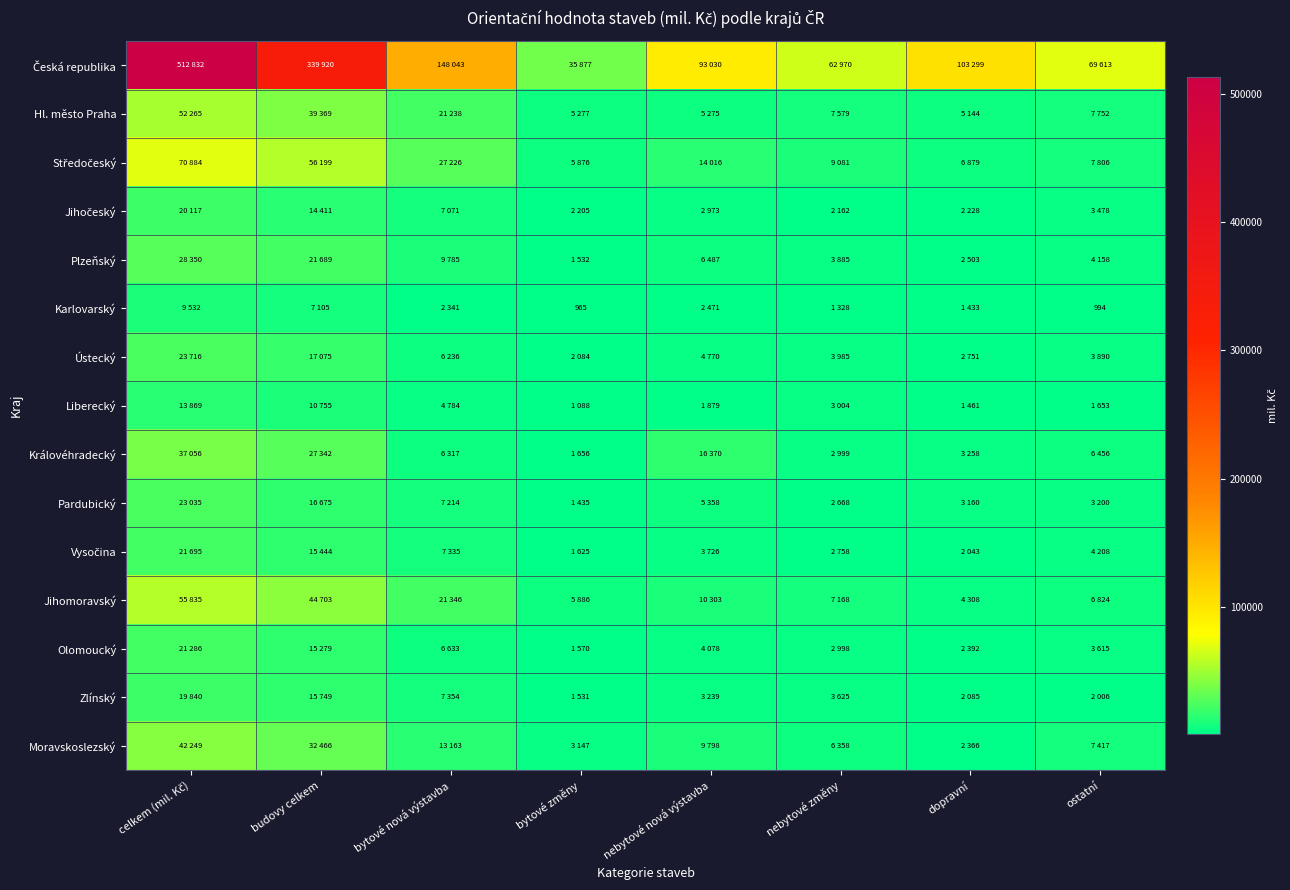

The value of Karlovarský at ostatní is 994. True or false?

True